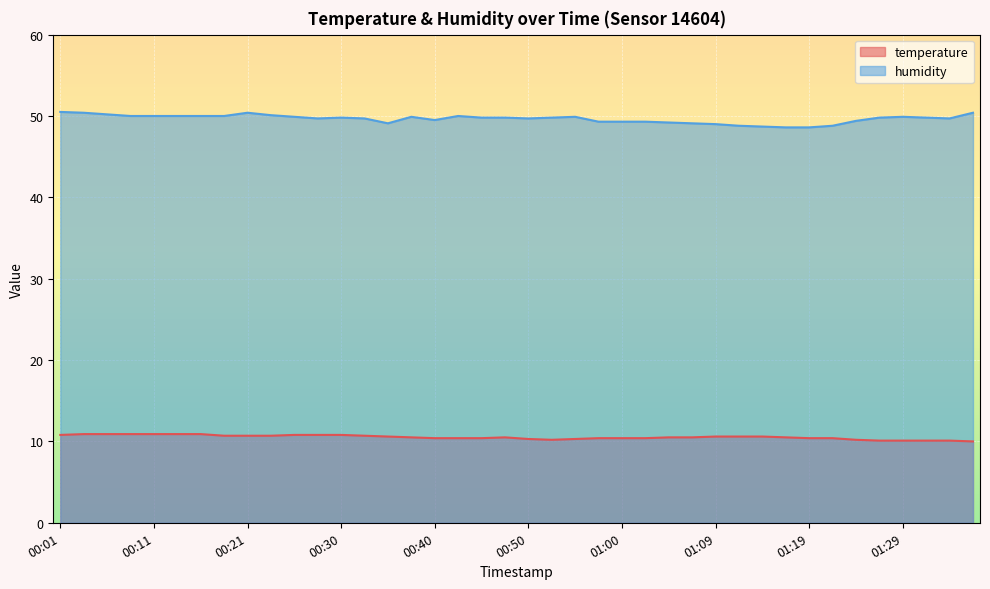

What is the approximate value of temperature at 00:06?

10.9